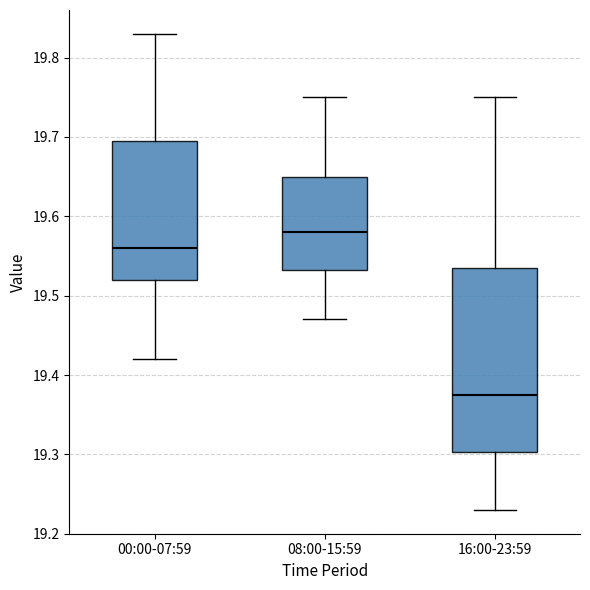

Reading left to right, transcribe this box plot: for each box, give where its median line is, the range the box spans, and where its two whiskers end, as read against the y-axis. The values are not printed on the chart, so give them approximately, as read against the axis.

00:00-07:59: median 19.56, box 19.52 to 19.70, whiskers 19.42 to 19.83
08:00-15:59: median 19.58, box 19.53 to 19.65, whiskers 19.47 to 19.75
16:00-23:59: median 19.38, box 19.30 to 19.54, whiskers 19.23 to 19.75